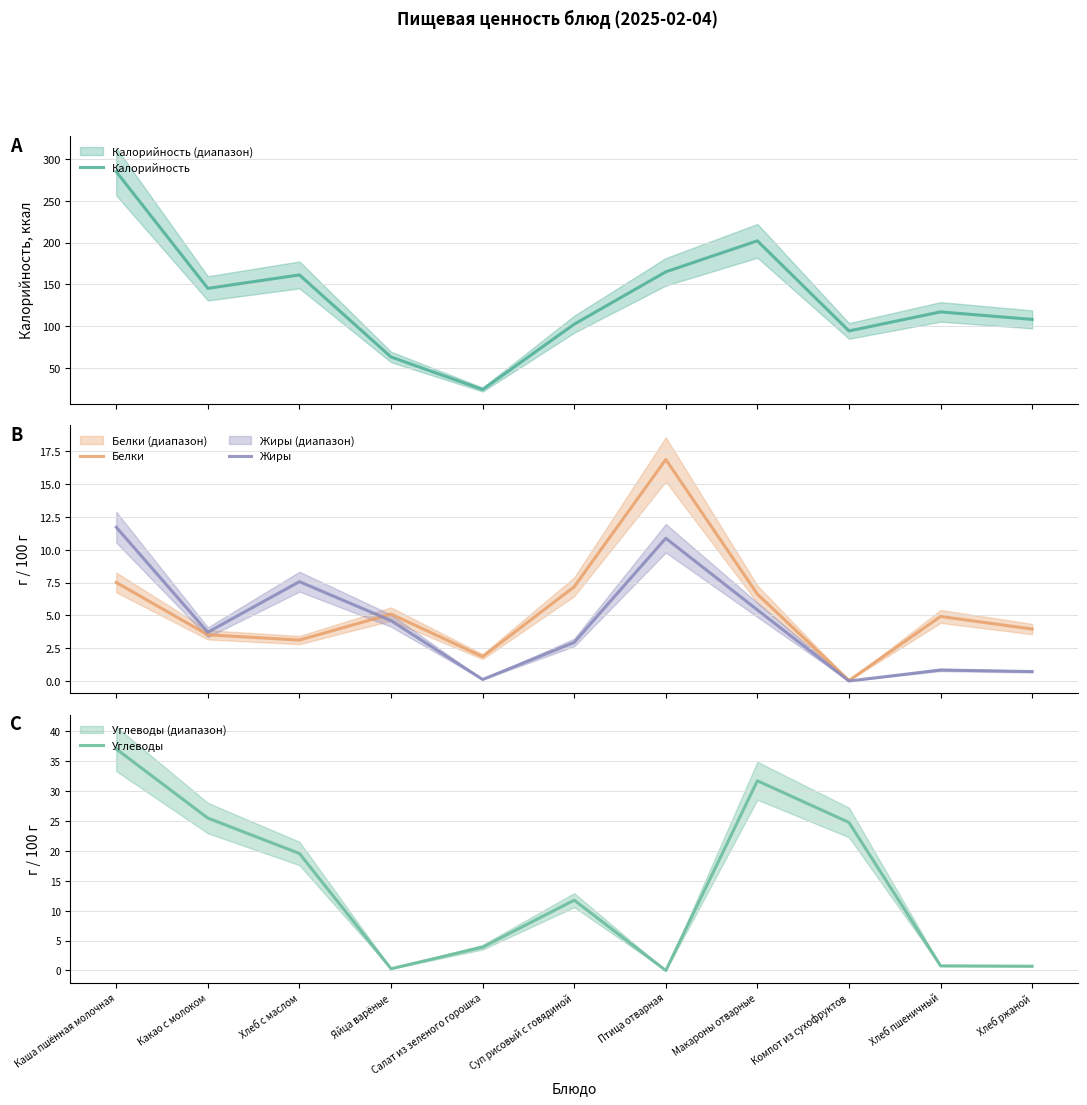

True or false: Жиры has a value of 0.8 at Хлеб пшеничный.

True